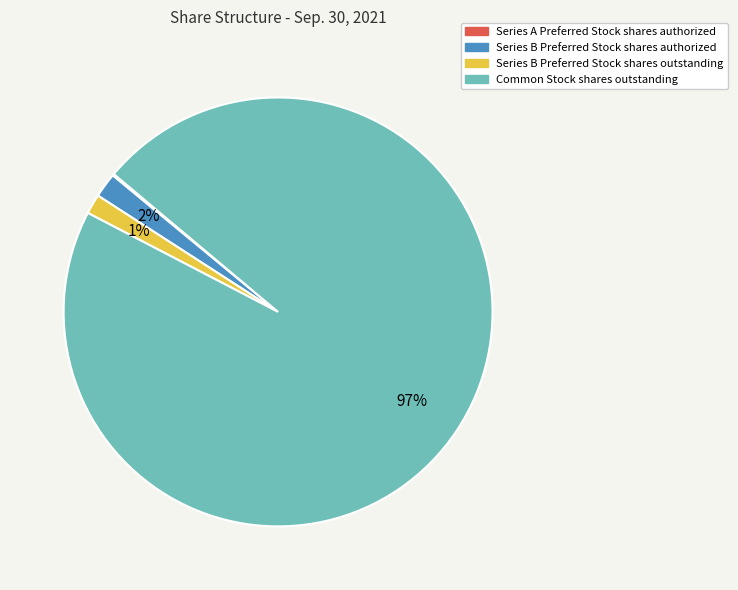

To the nearest percent, what is the combined percentage of Common Stock shares outstanding and Series B Preferred Stock shares outstanding?

98%